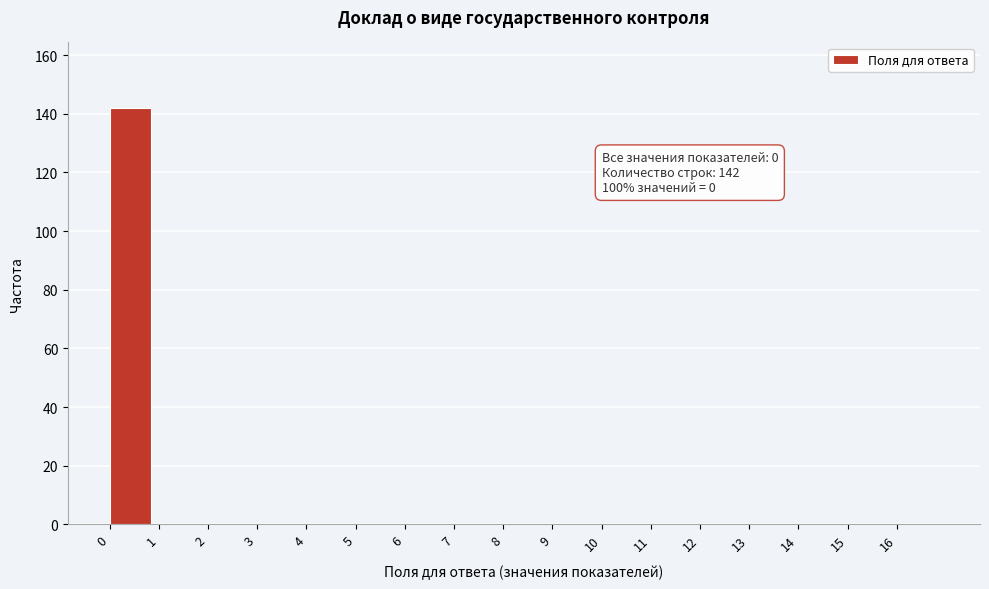

Over which range of the x-axis is the bar tallest?

0 to 1